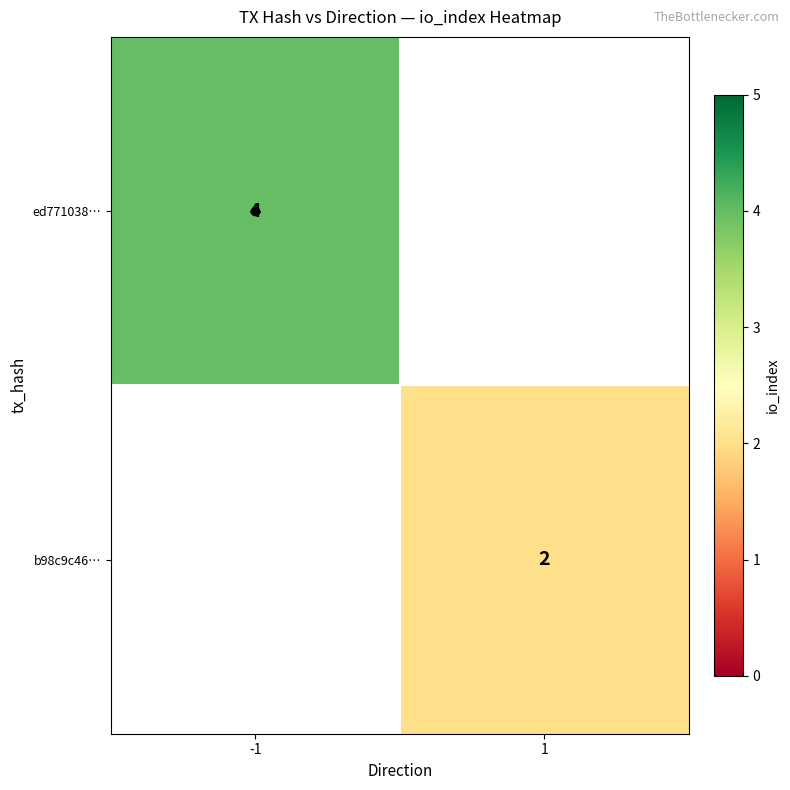

Which category has the lowest value across all series?

1